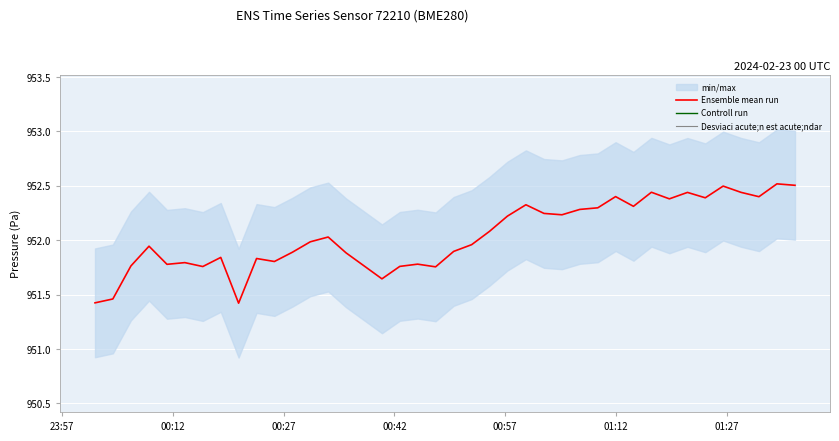

How many interior local peaks does the Controll run series have?

4